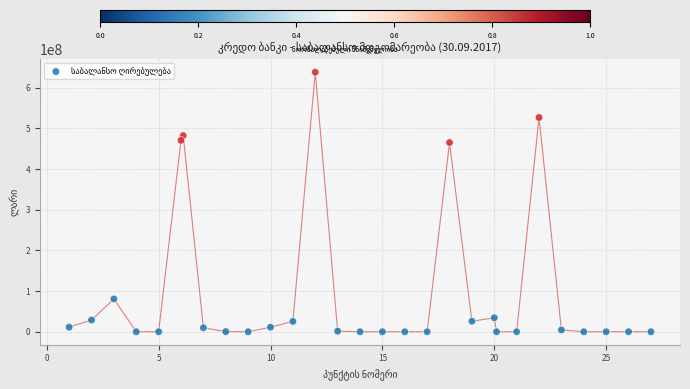

What is the range of X values (max minus min)?

26.0